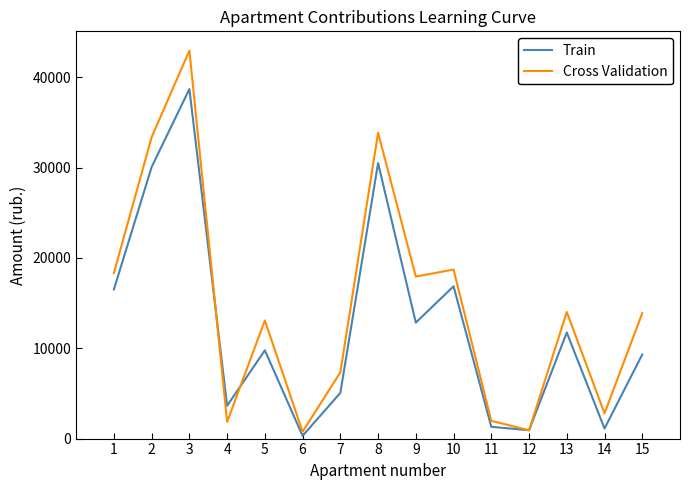

What is the difference between the maximum and minimum values in the Train series?

38381.4